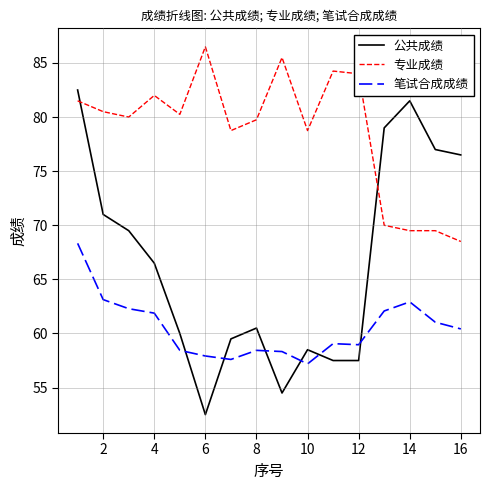

What is the difference between the maximum and minimum values in the 笔试合成成绩 series?

11.1